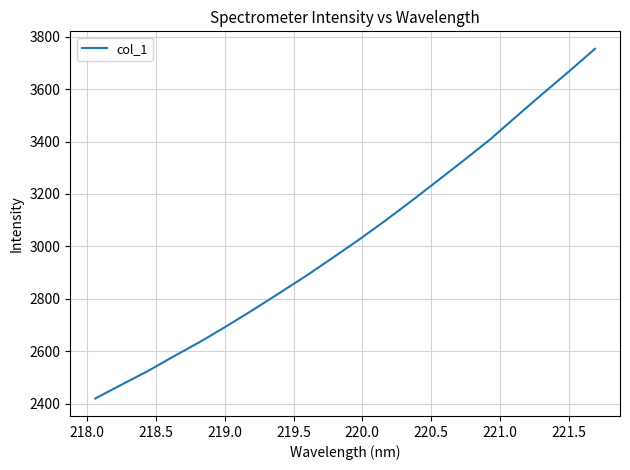

What is the difference between the maximum and minimum values?

1334.2